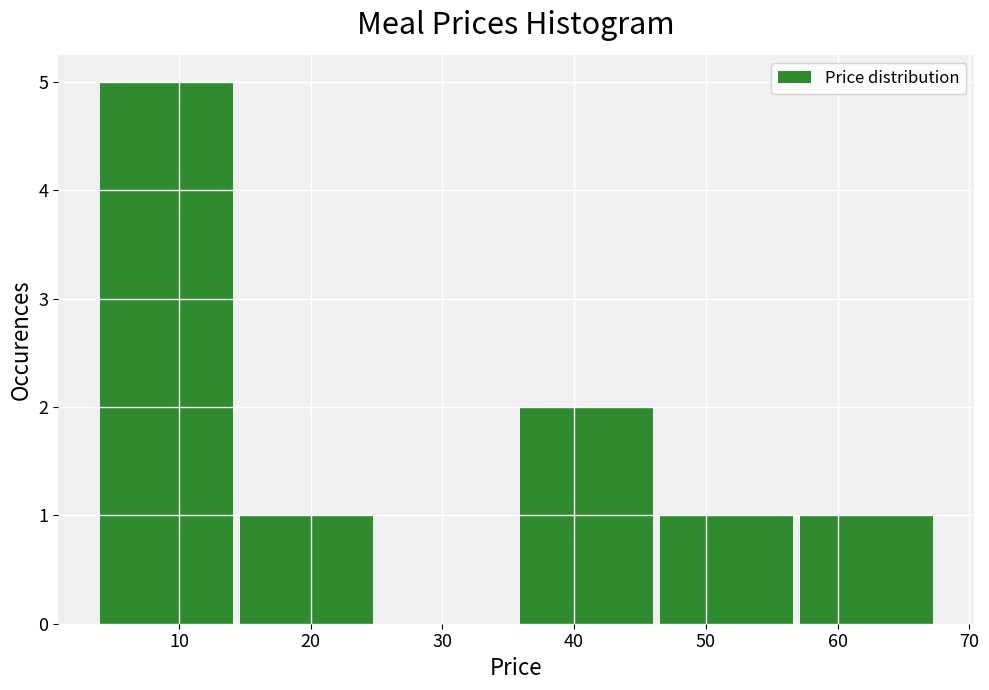

Over which range of the x-axis is the bar tallest?

4 to 15